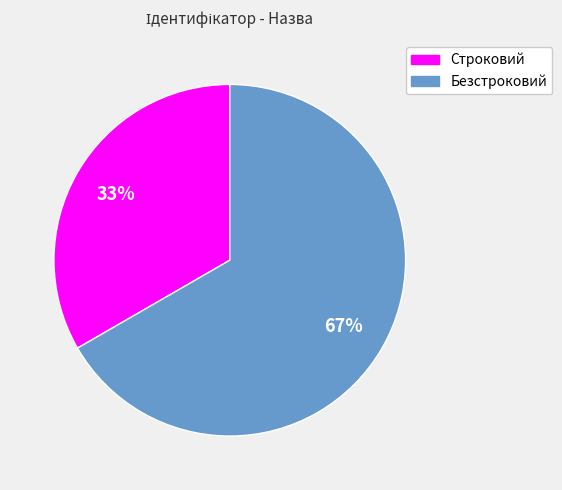

What is the majority slice?

Безстроковий